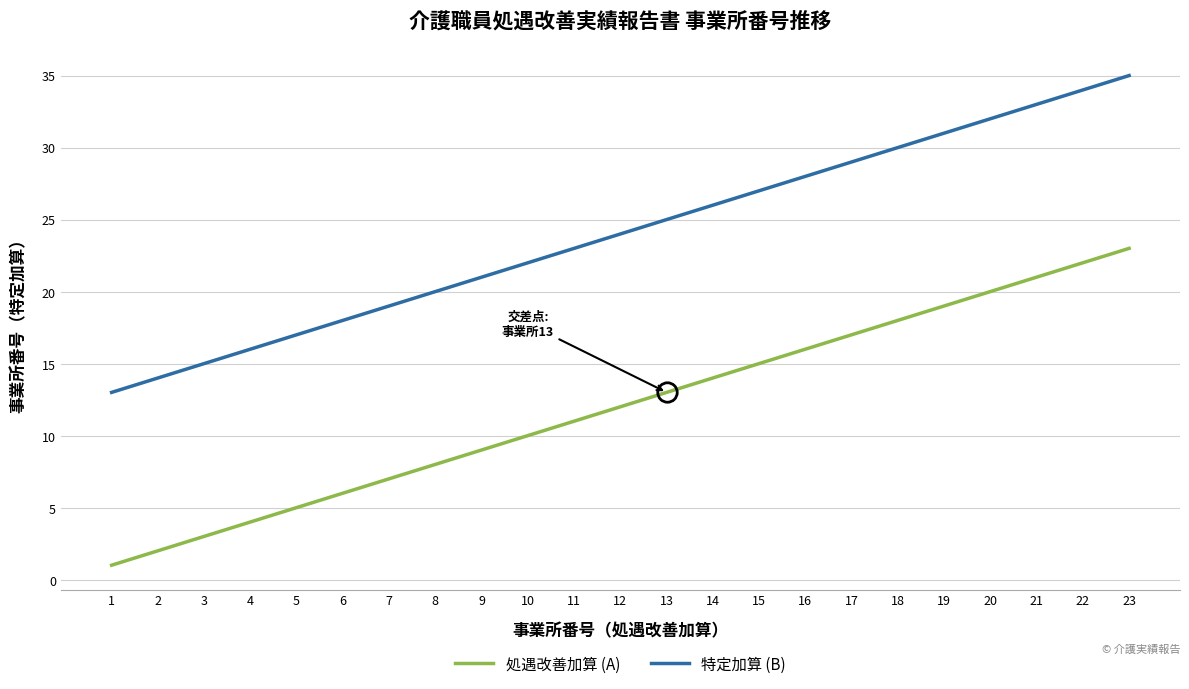

How many lines are shown in the chart?

2